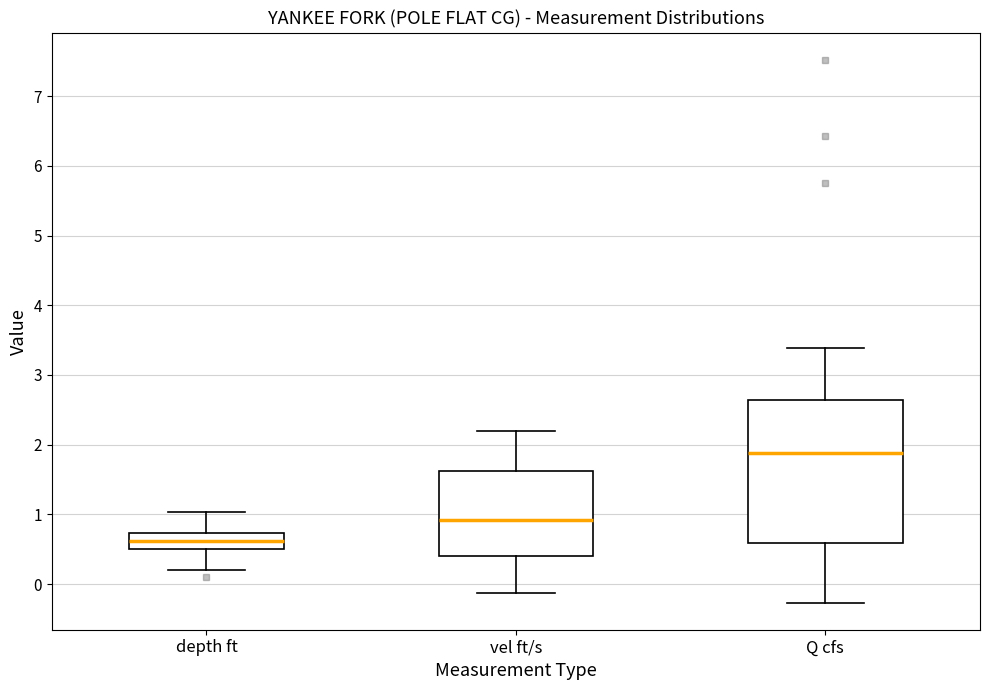

Reading left to right, transcribe this box plot: for each box, give where its median line is, the range the box spans, and where its two whiskers end, as read against the y-axis. The values are not printed on the chart, so give them approximately, as read against the axis.

depth ft: median 0.6, box 0.5 to 0.7, whiskers 0.2 to 1.0
vel ft/s: median 0.9, box 0.4 to 1.6, whiskers -0.1 to 2.2
Q cfs: median 1.9, box 0.6 to 2.6, whiskers -0.3 to 3.4